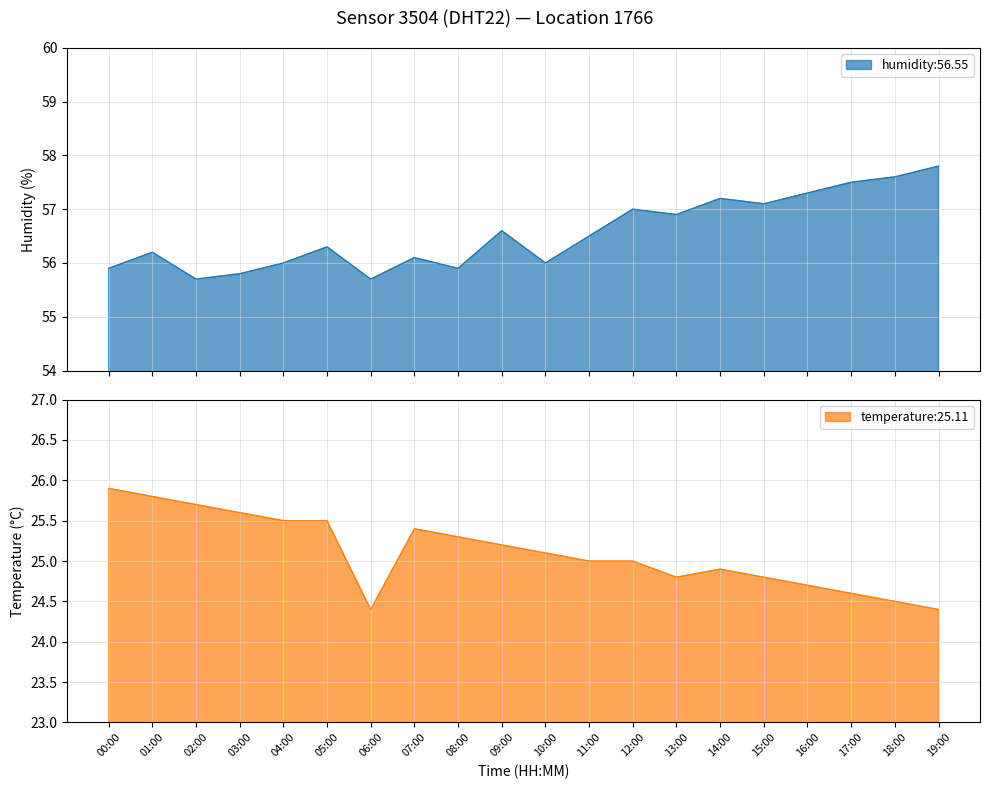

What is the difference between the temperature values at 03:00 and 02:00?

0.1